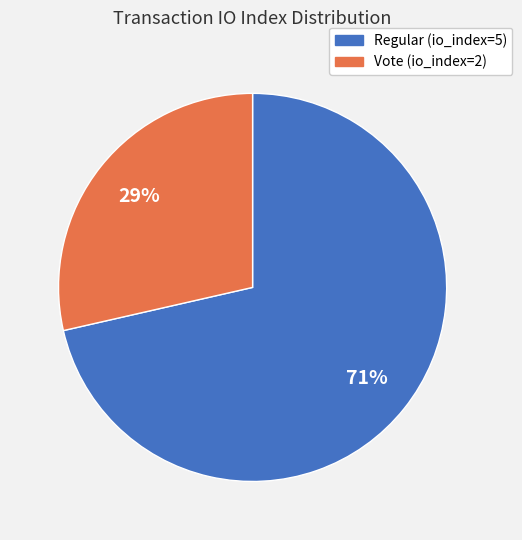

To the nearest percent, what portion does Vote (io_index=2) represent?

29%